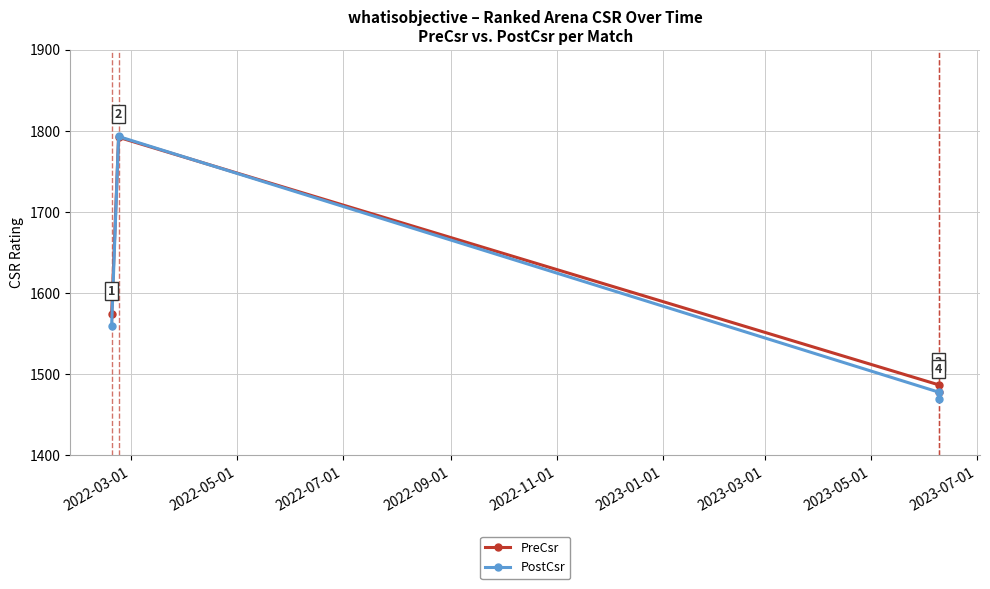

What is the value of the PostCsr point at the 1st from the left?

1560